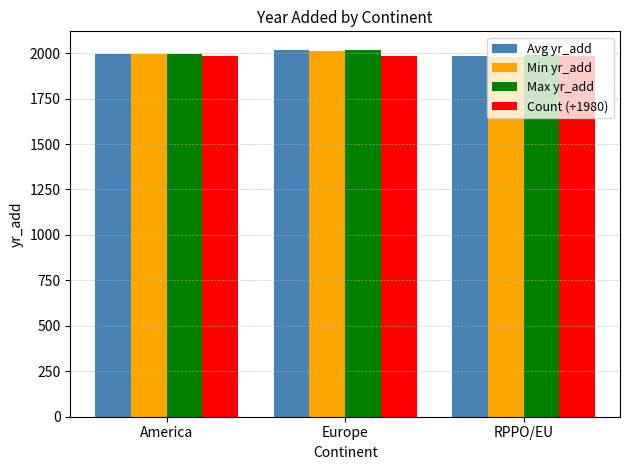

What is the spread (max minus min) of values at America?

13.0